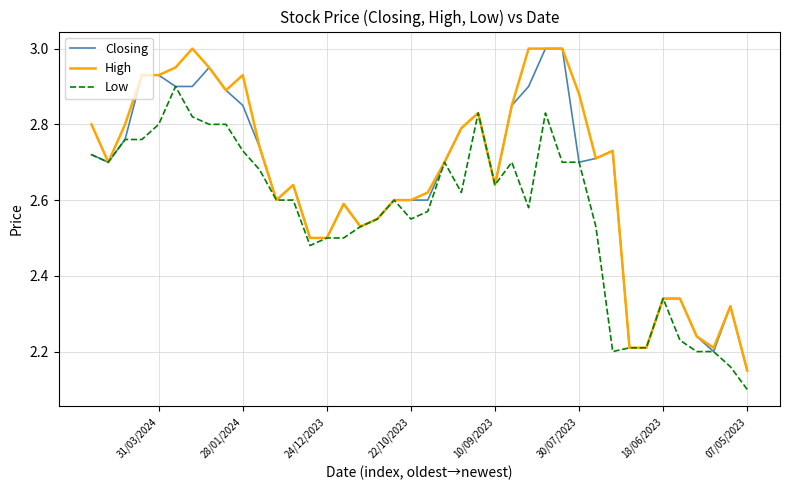

How many lines are shown in the chart?

3